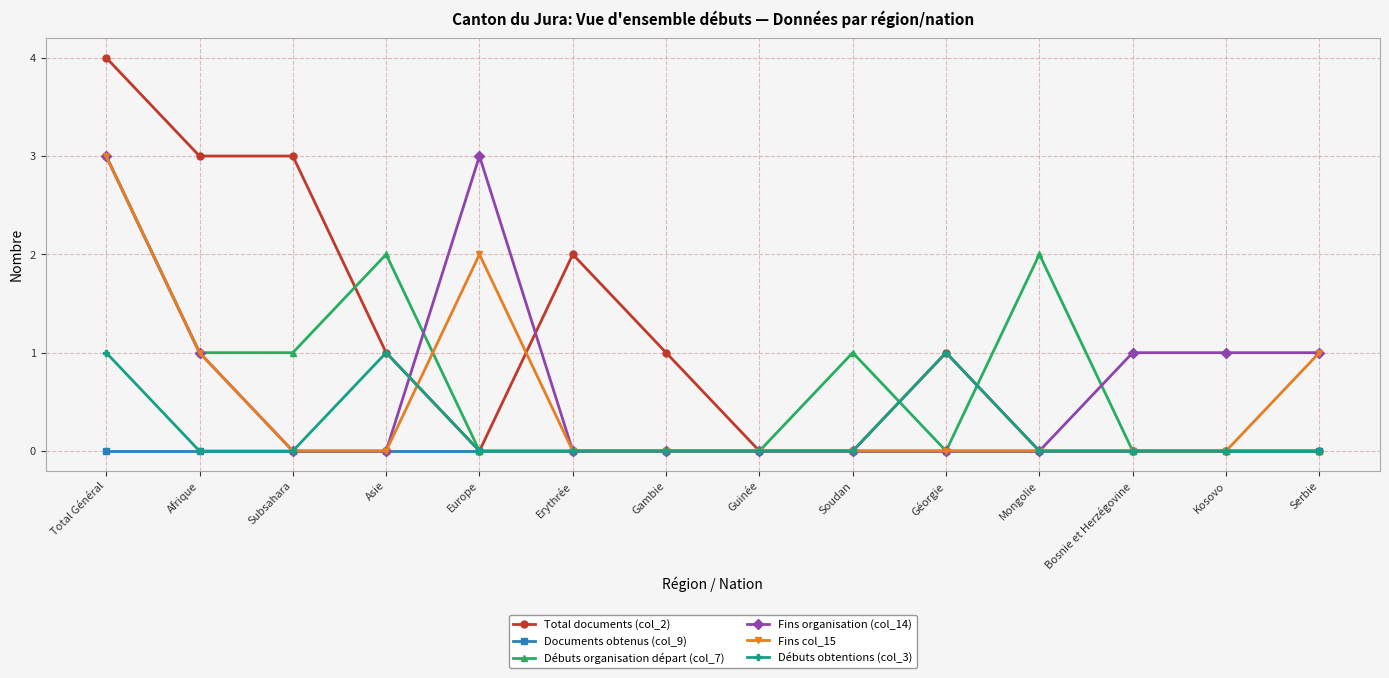

Where do Total documents (col_2) and Fins col_15 first cross each other?

Asie and Europe